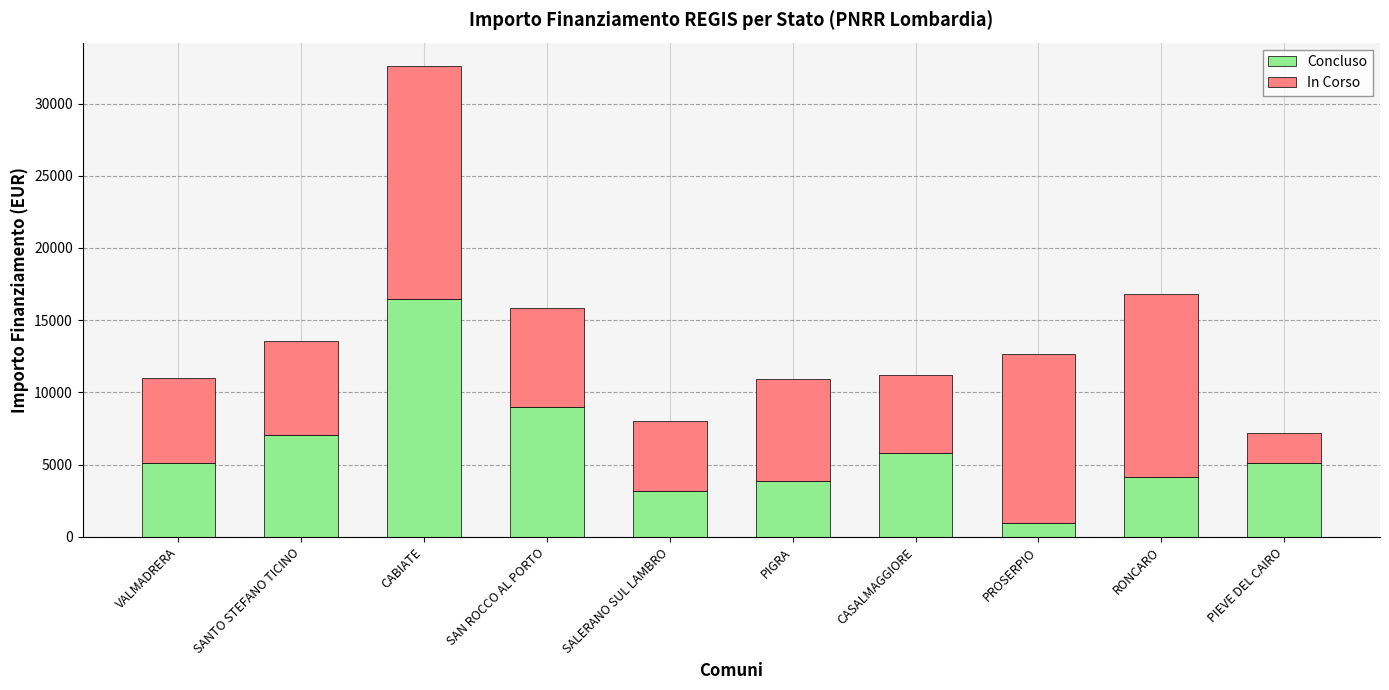

What is the lowest value of the Concluso series?

972